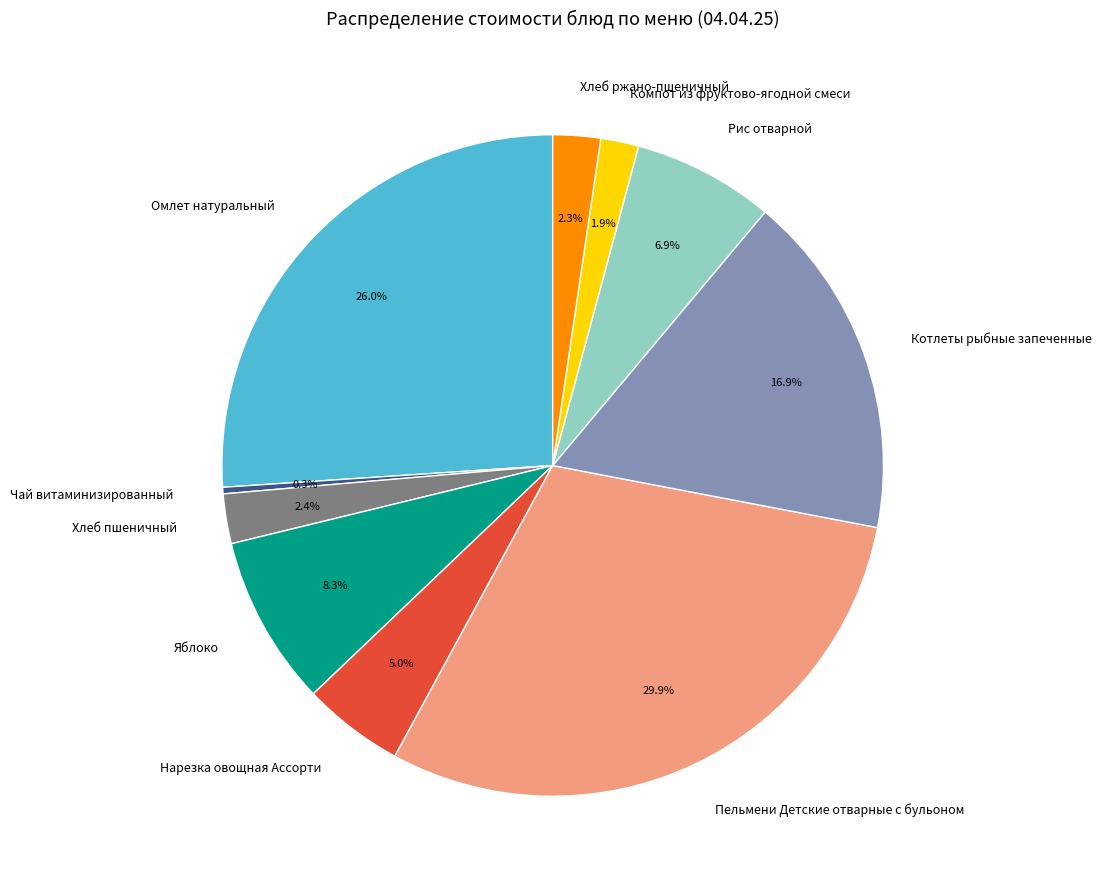

True or false: Чай витаминизированный accounts for 0% of the total.

True